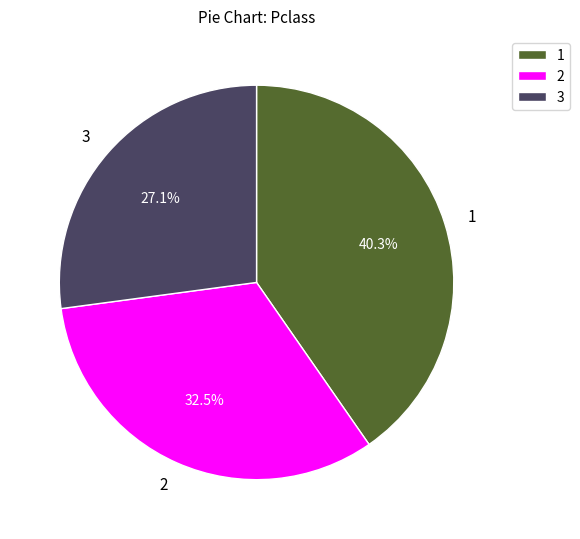

How many slices are in this pie chart?

3